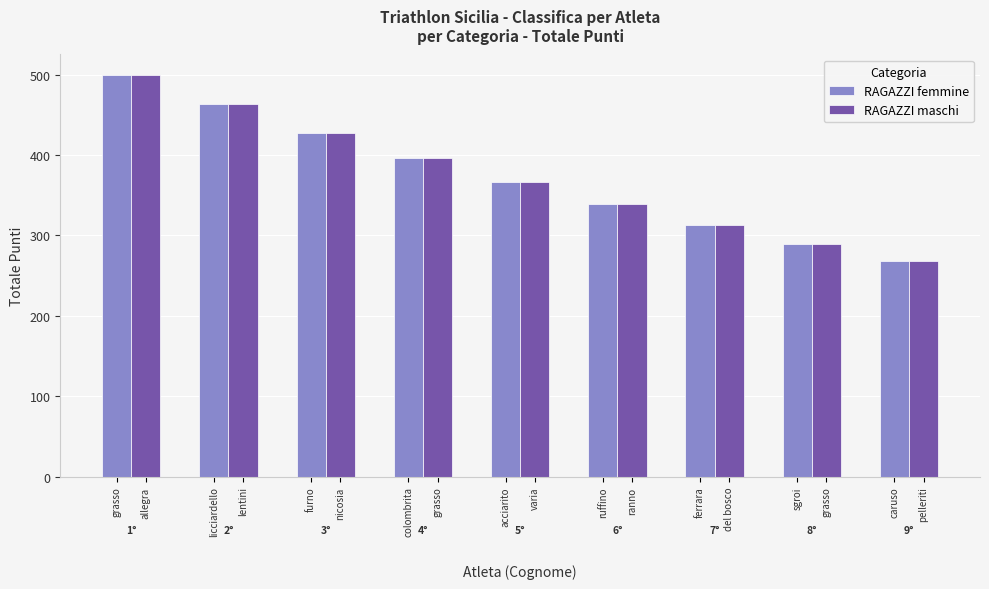

What is the label of the 2nd bar from the left?

lentini